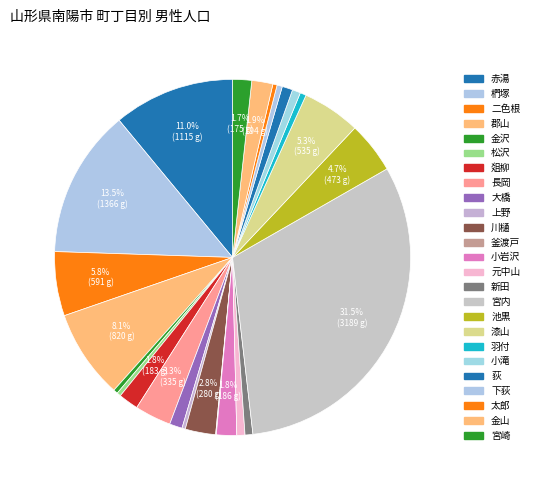

What is the total percentage of 爼柳 and 小滝?

2.6%